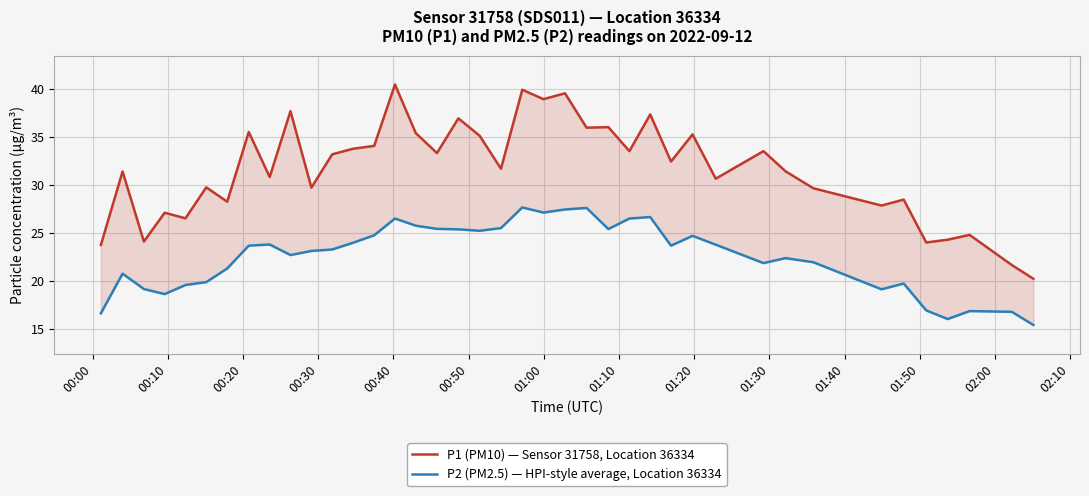

Reading right to left, what are all the values shown in this chart?

P1 (PM10) — Sensor 31758, Location 36334: 20.2	21.6	24.8	24.3	24.0	28.4	27.8	29.6	31.4	33.5	30.6	35.2	32.4	37.3	33.5	36.0	36.0	39.5	38.9	39.9	31.7	35.1	36.9	33.3	35.4	40.5	34.0	33.8	33.2	29.7	37.7	30.8	35.5	28.2	29.7	26.5	27.1	24.1	31.4	23.7
P2 (PM2.5) — HPI-style average, Location 36334: 15.4	16.8	16.8	16.0	16.9	19.7	19.1	21.9	22.4	21.8	23.8	24.7	23.6	26.6	26.5	25.4	27.6	27.4	27.1	27.6	25.5	25.2	25.4	25.4	25.7	26.5	24.7	23.9	23.2	23.1	22.7	23.8	23.6	21.3	19.9	19.6	18.6	19.1	20.7	16.6